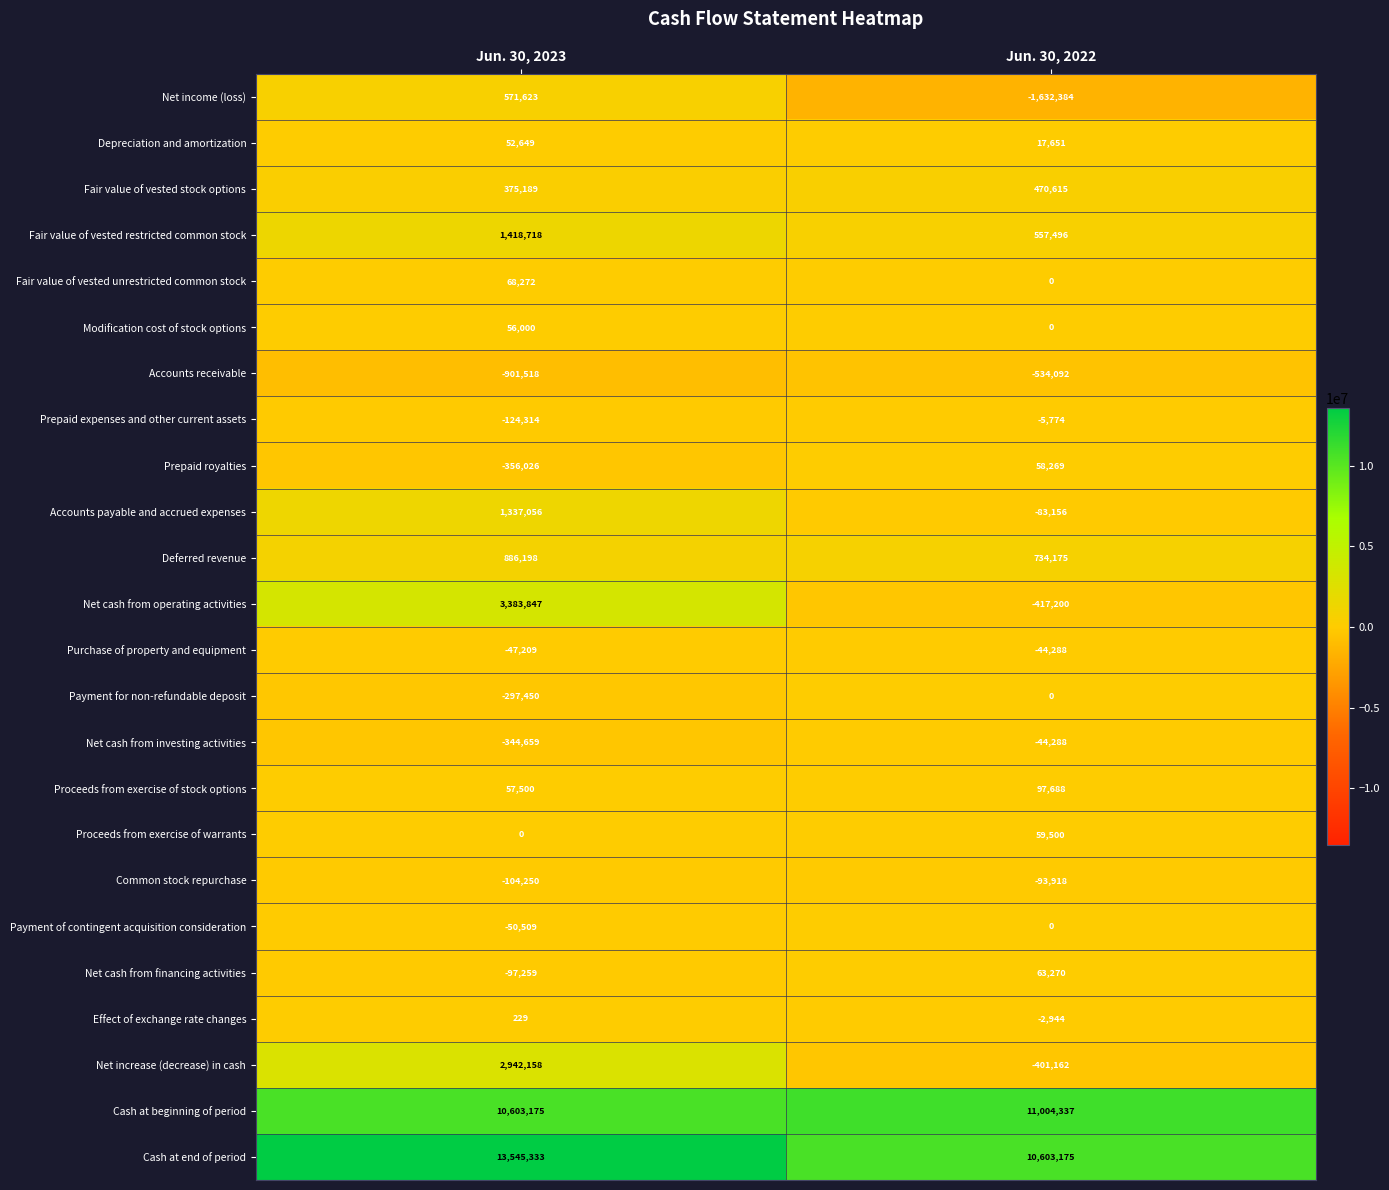

True or false: Net increase (decrease) in cash has a value of -97786 at Jun. 30, 2022.

False